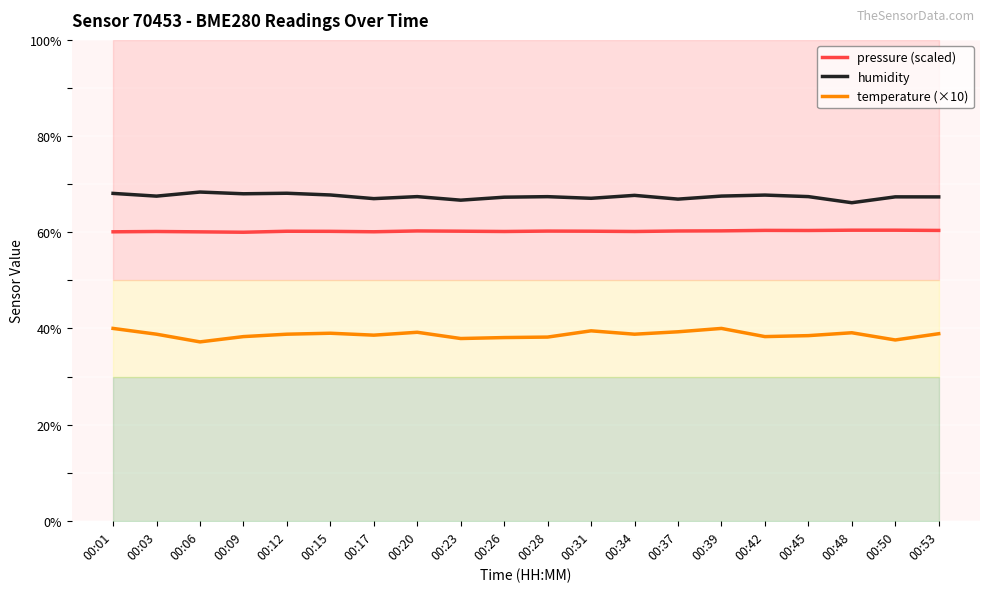

How many lines are shown in the chart?

3